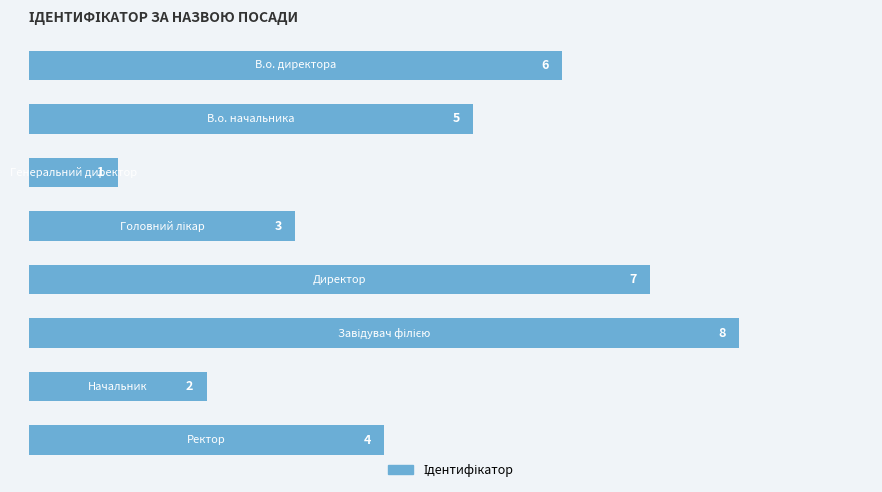

Reading top to bottom, transcribe all the data shown in this chart.

6	5	1	3	7	8	2	4